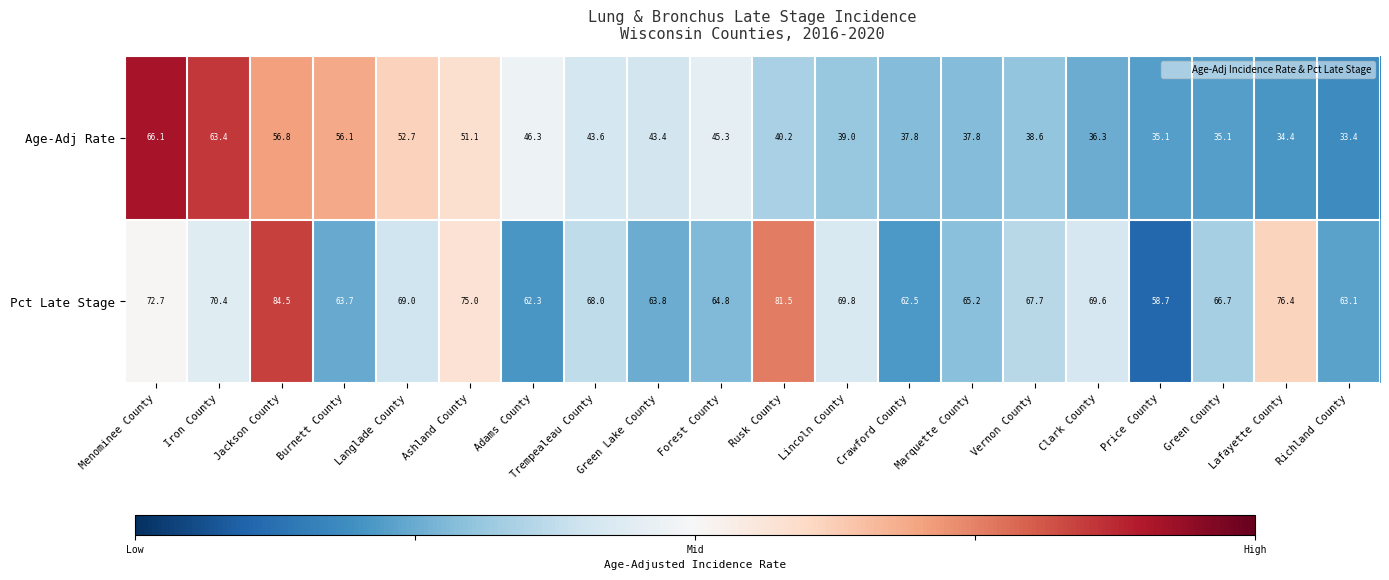

What is the total value across all series at Richland County?

96.5